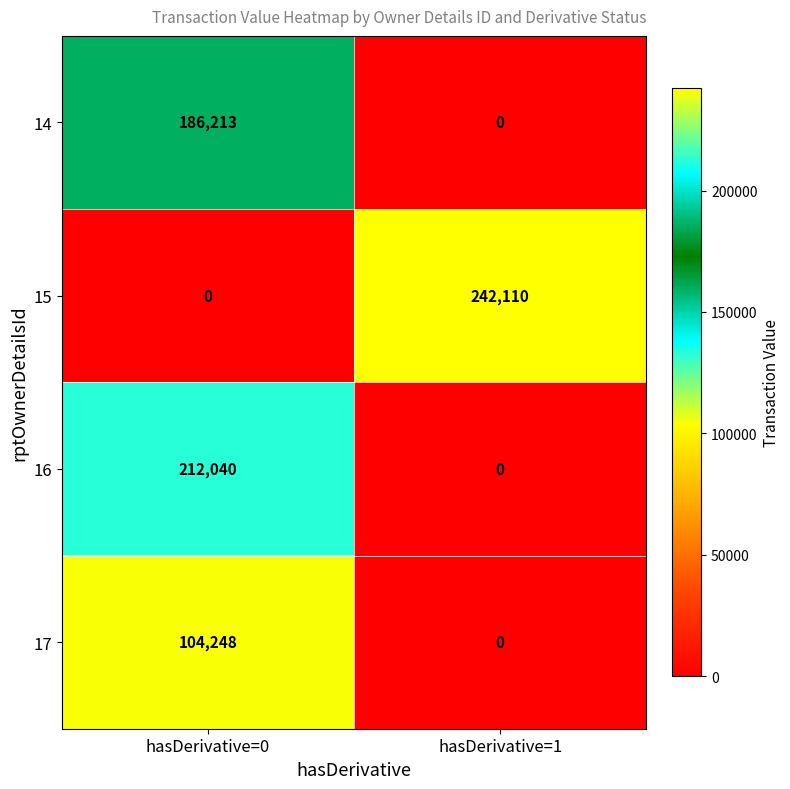

What is the greatest value displayed?

242110